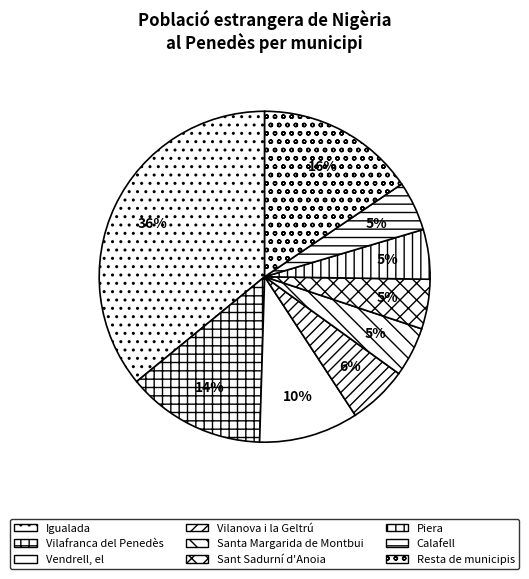

What is the largest slice in the pie chart?

Igualada